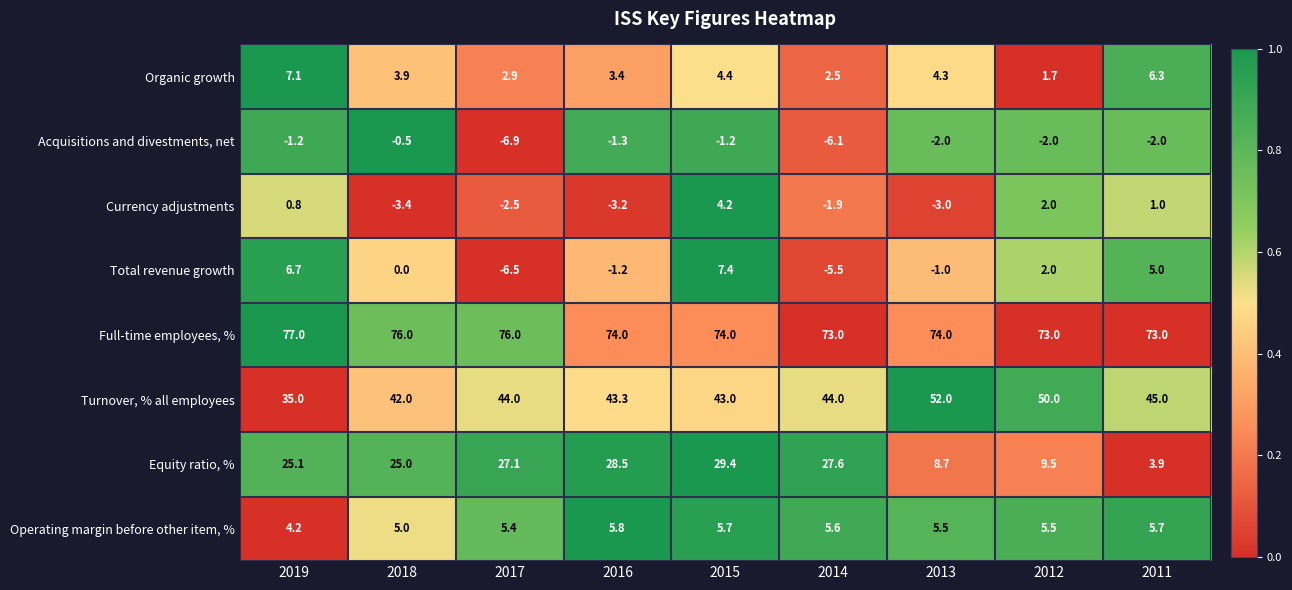

Which series has the widest spread of values?

Equity ratio, %